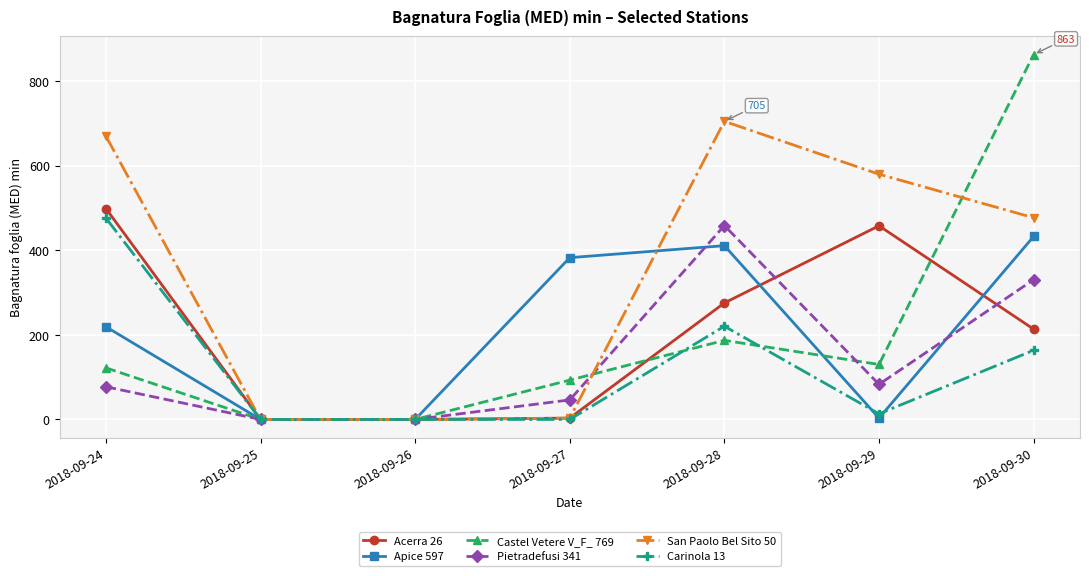

What is the highest value of the San Paolo Bel Sito 50 series?

705.0